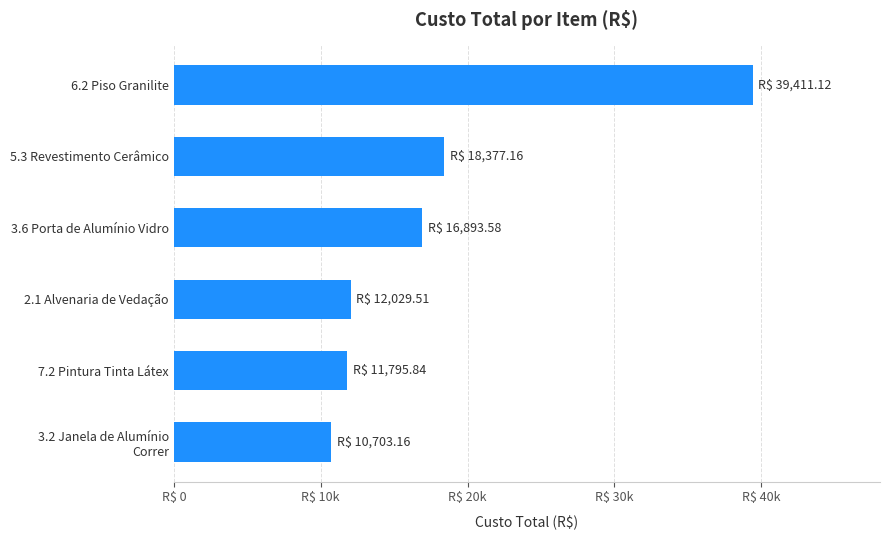

What is the difference between the maximum and minimum values?

28708.0